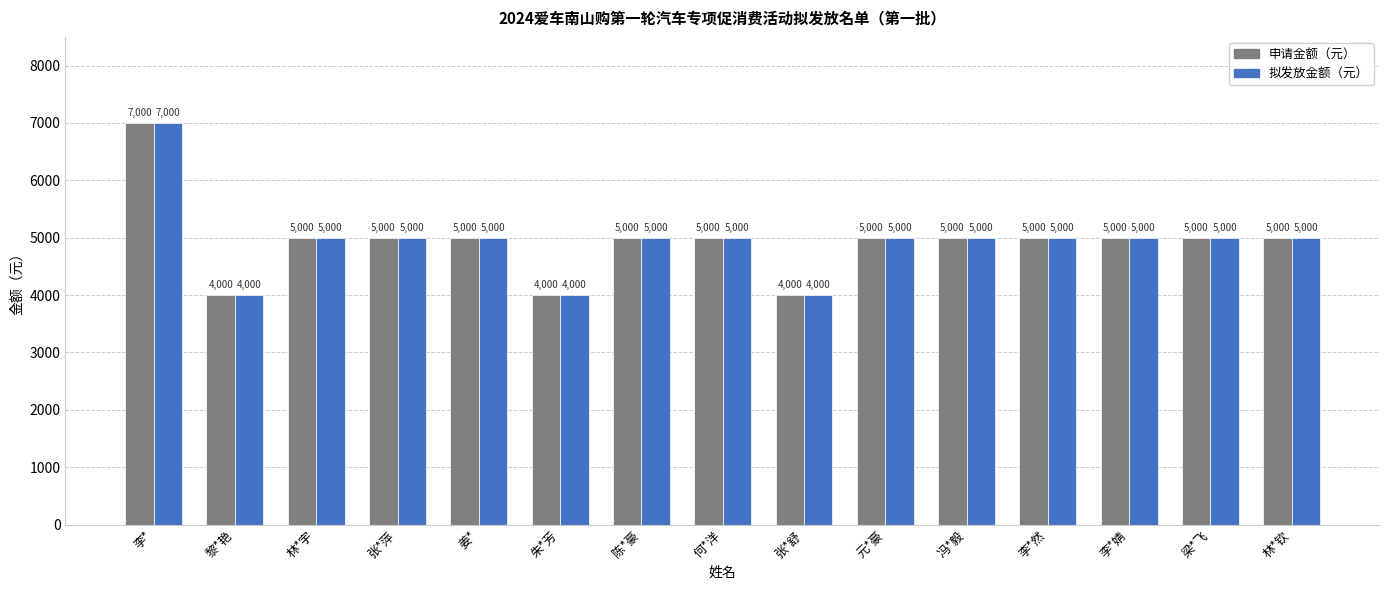

How many groups of bars are there?

15